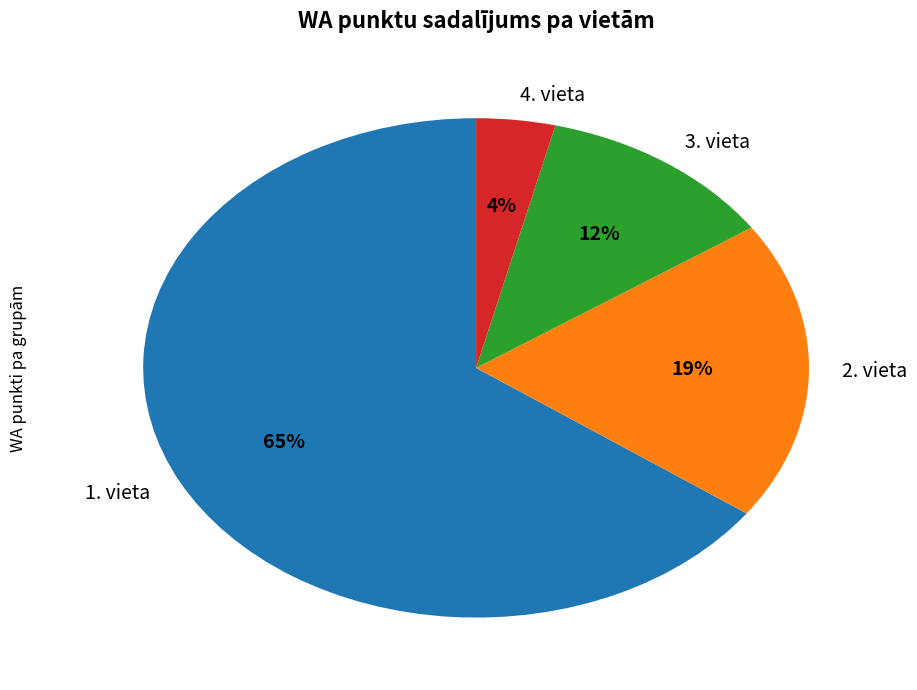

What percentage is the 4. vieta slice, to the nearest percent?

4%